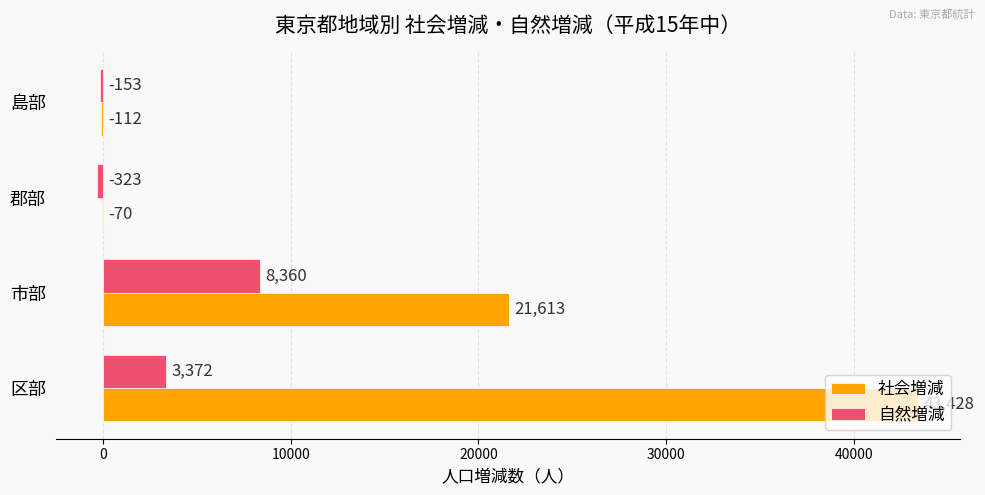

How many categories are shown in the chart?

4